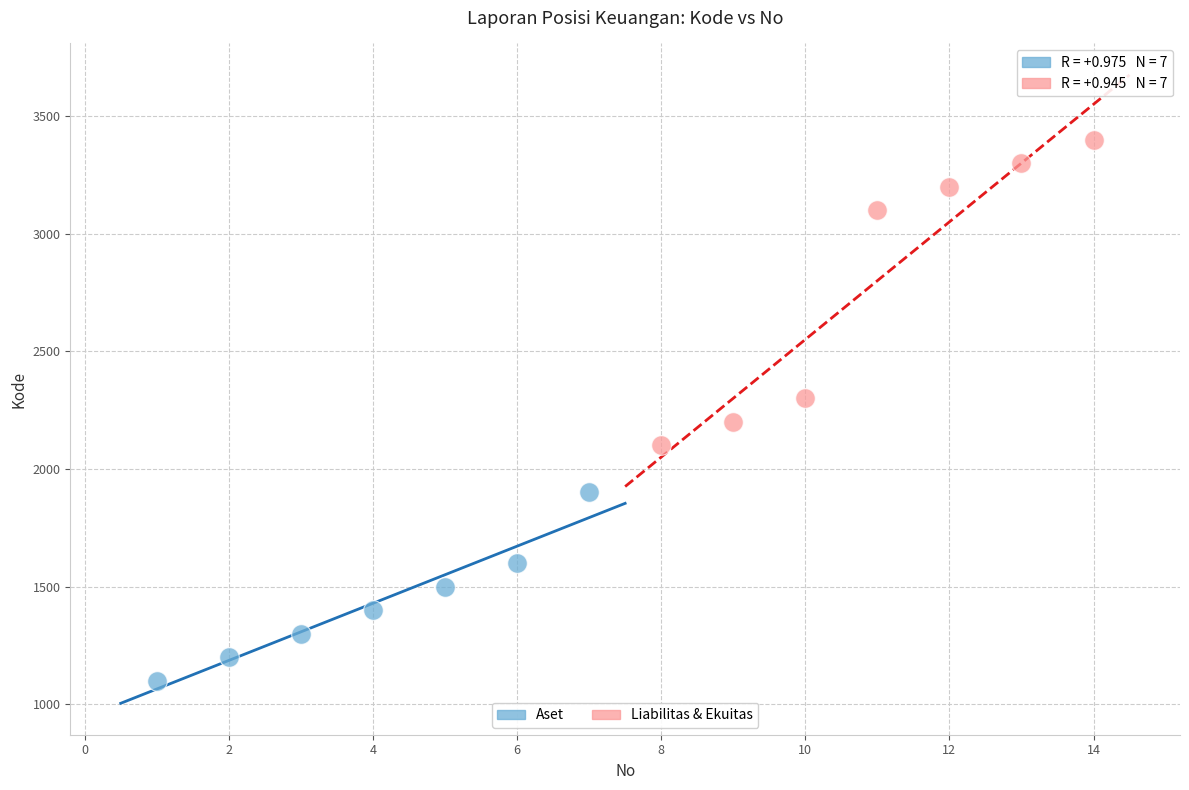

Which series reaches the maximum Y coordinate?

Liabilitas & Ekuitas